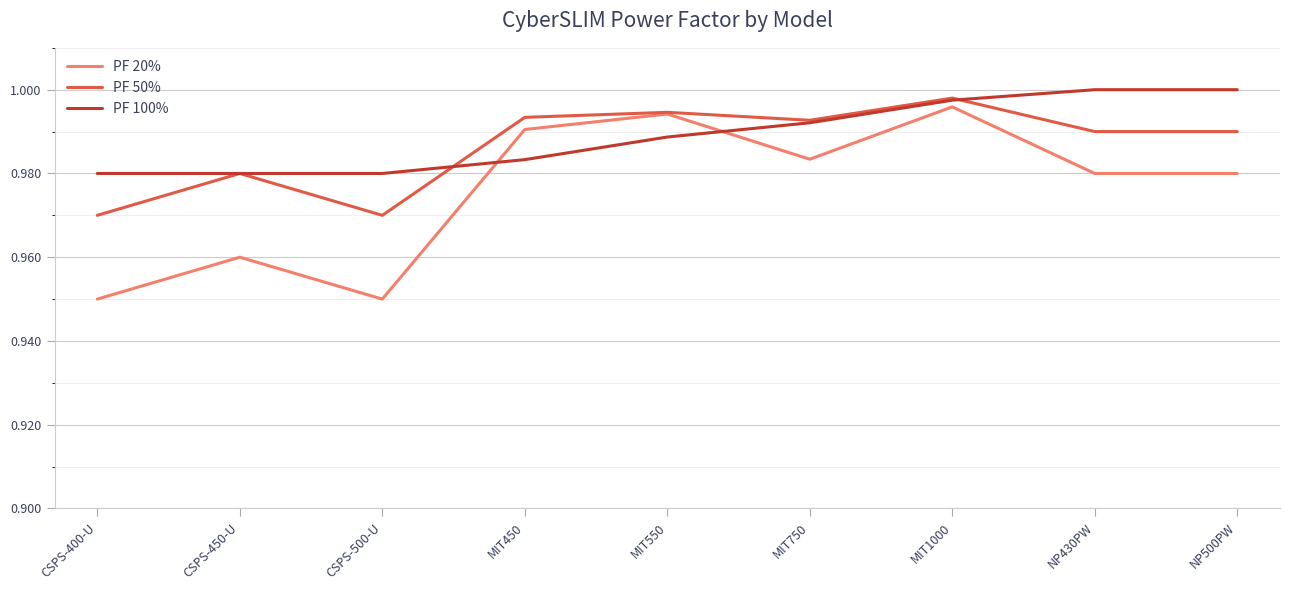

Rank the series by their maximum value, from highest to lowest.

PF 100%, PF 50%, PF 20%